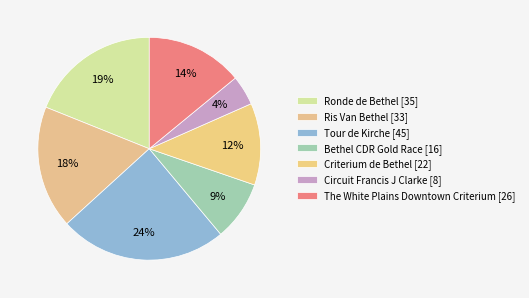

What is the change in value from Tour de Kirche to The White Plains Downtown Criterium?

-19